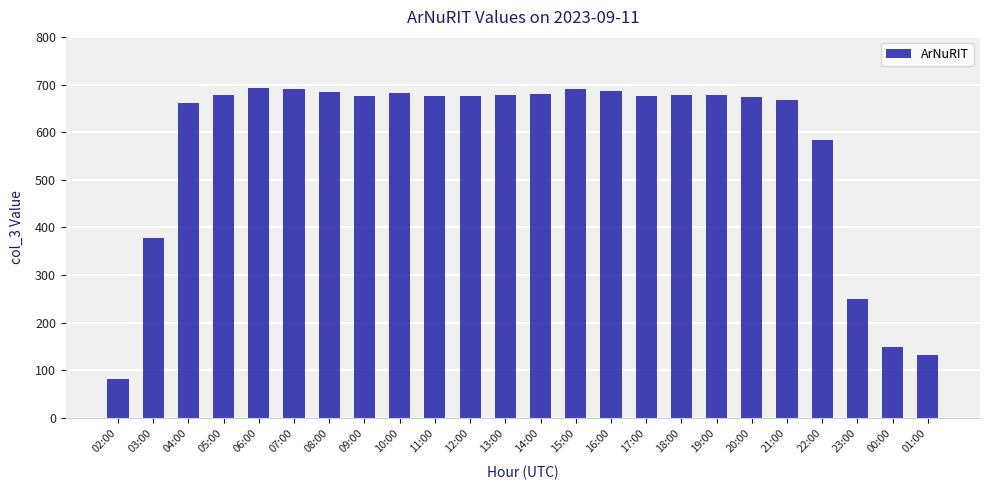

What is the approximate value at 17:00, to the nearest 100?

700